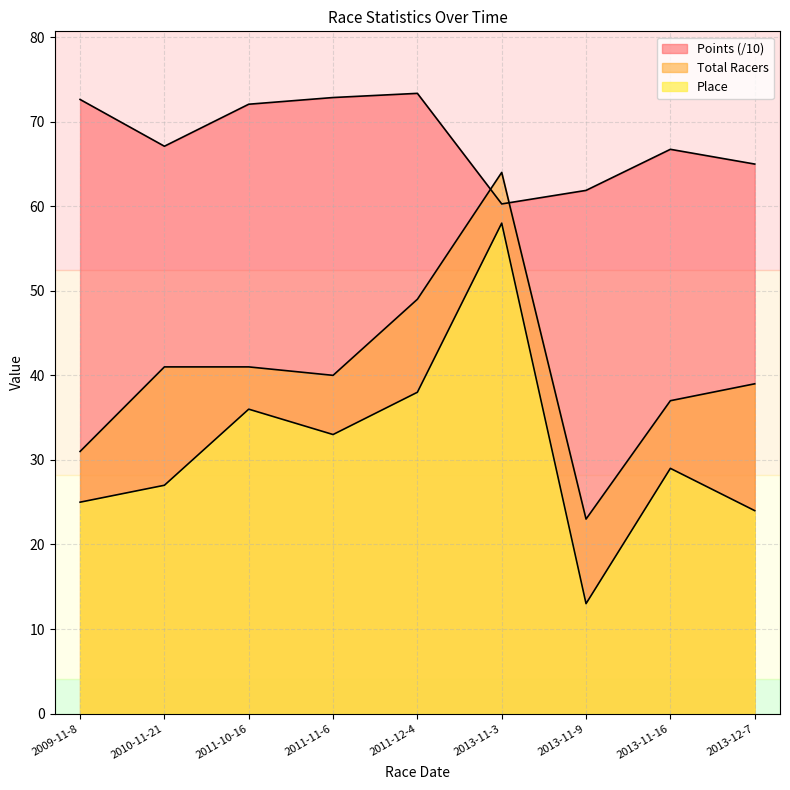

What is the label of the 6th point from the left?

2013-11-3